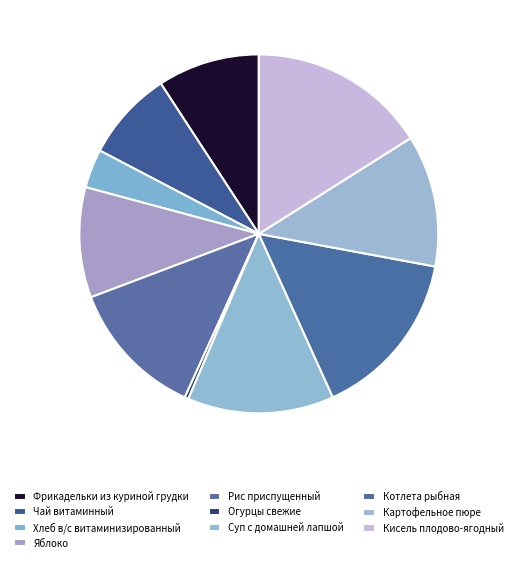

Is there any slice that represents more than half of the pie?

No